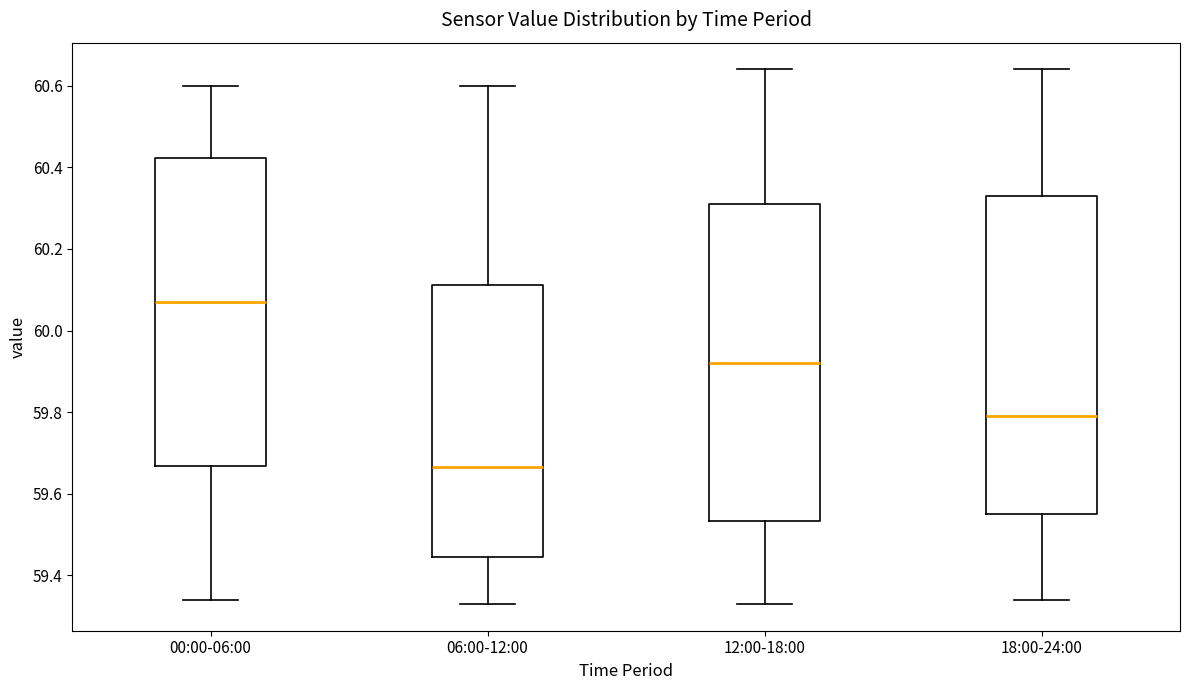

Which box's median line is the highest?

00:00-06:00